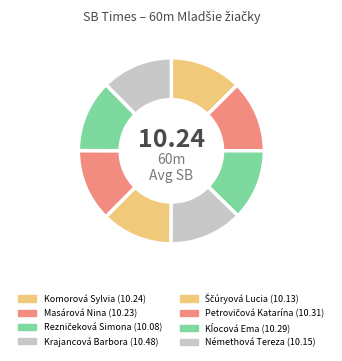

How many segments does this pie chart have?

8